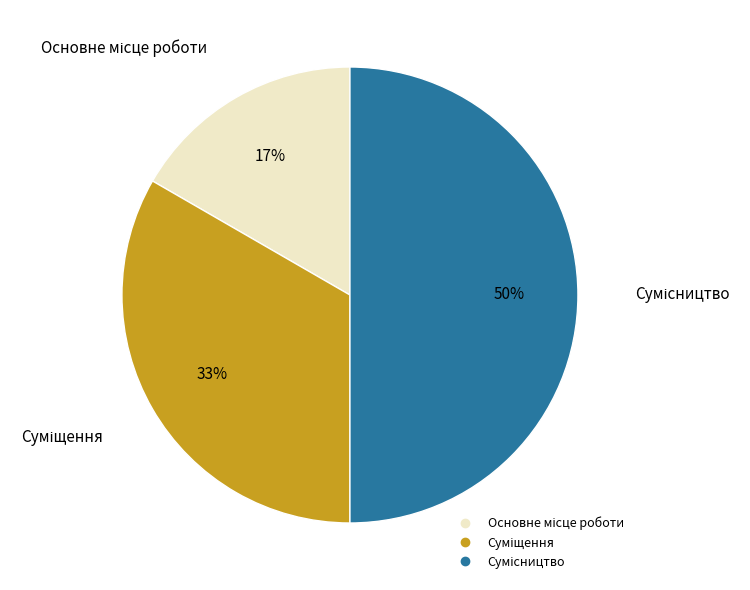

Count the number of slices in the pie.

3